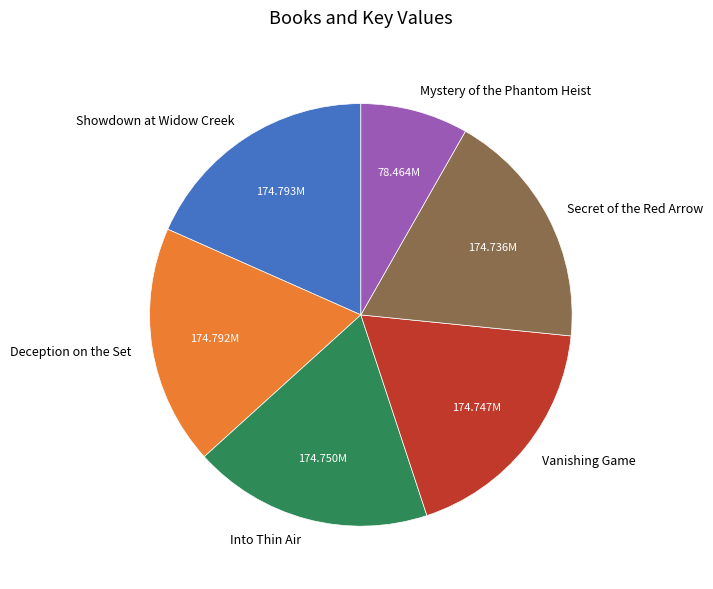

True or false: Deception on the Set accounts for 4% of the total.

False